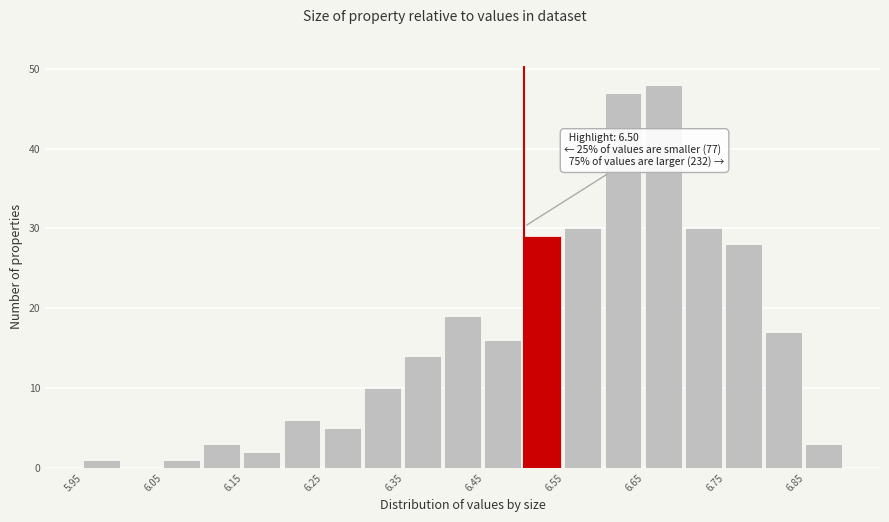

Which range on the x-axis has the tallest bar?

6.65 to 6.70